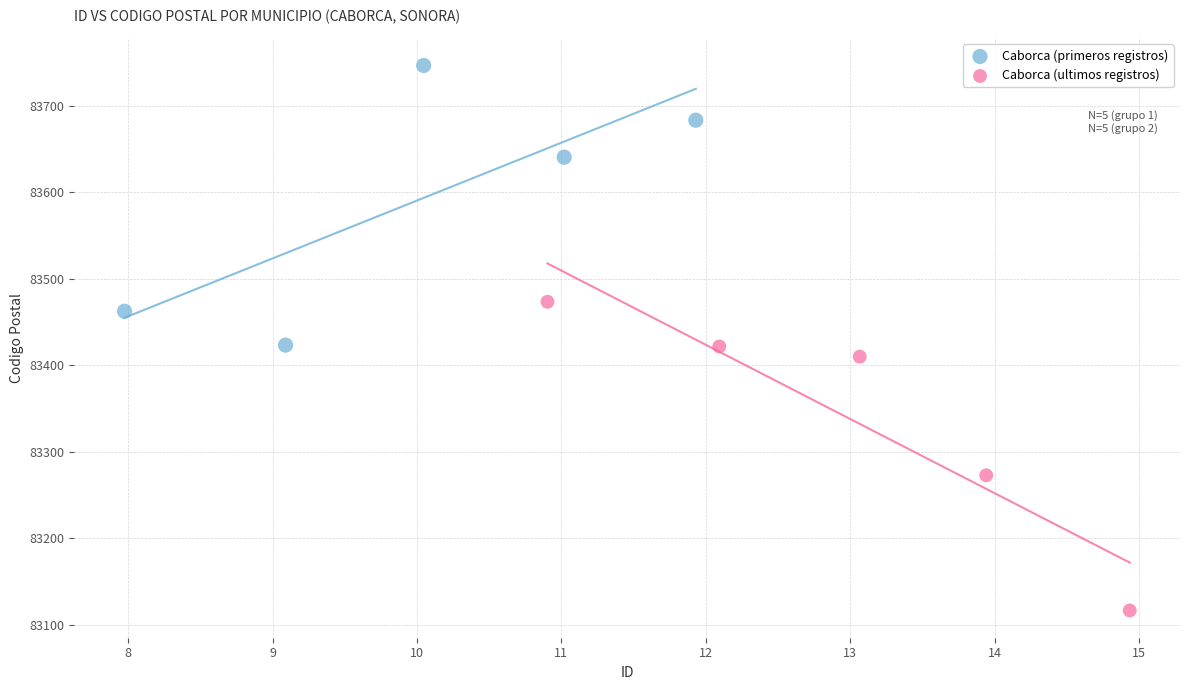

Which series contains the highest Y value?

Caborca (primeros registros)